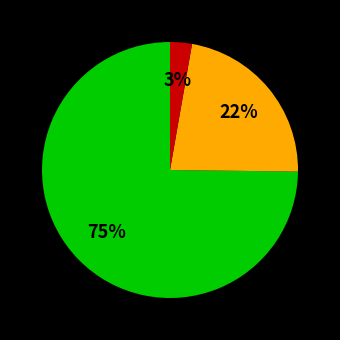

To the nearest percent, what is the difference between the largest and smallest slice percentages?

72%